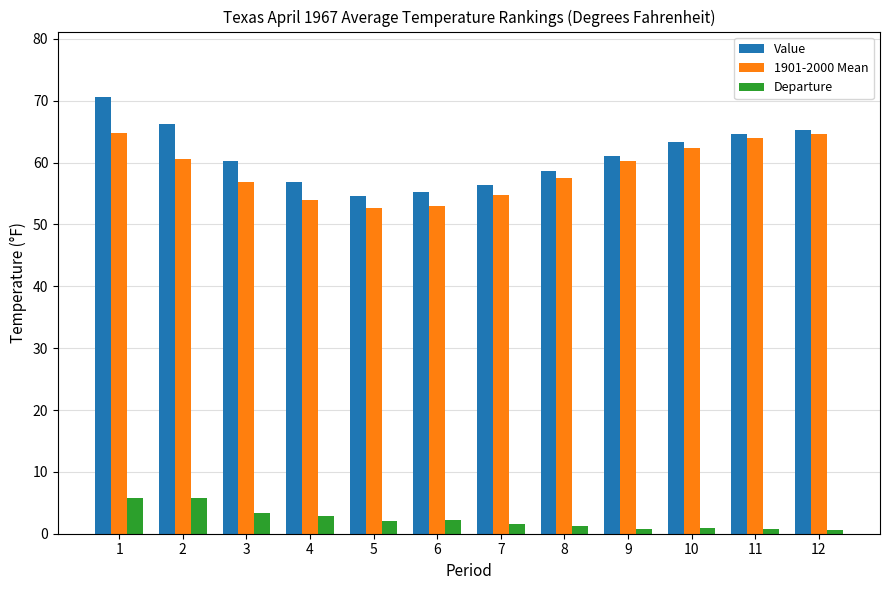

Where does the 1901-2000 Mean series first go above 60?

1